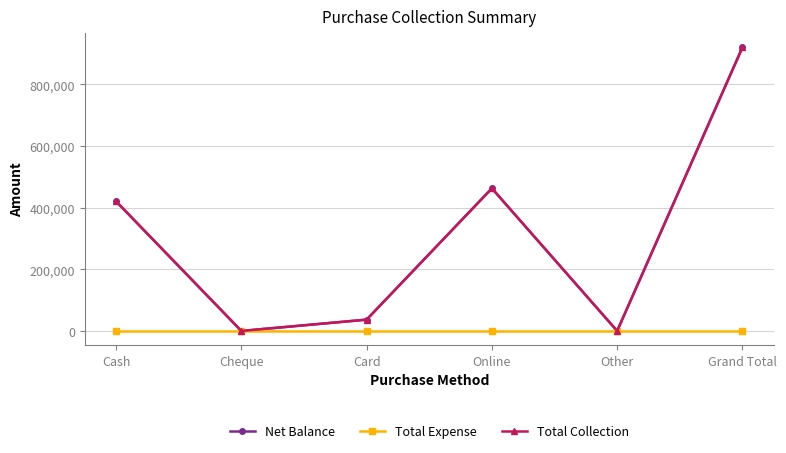

Is this an area chart (filled region under the line)?

No